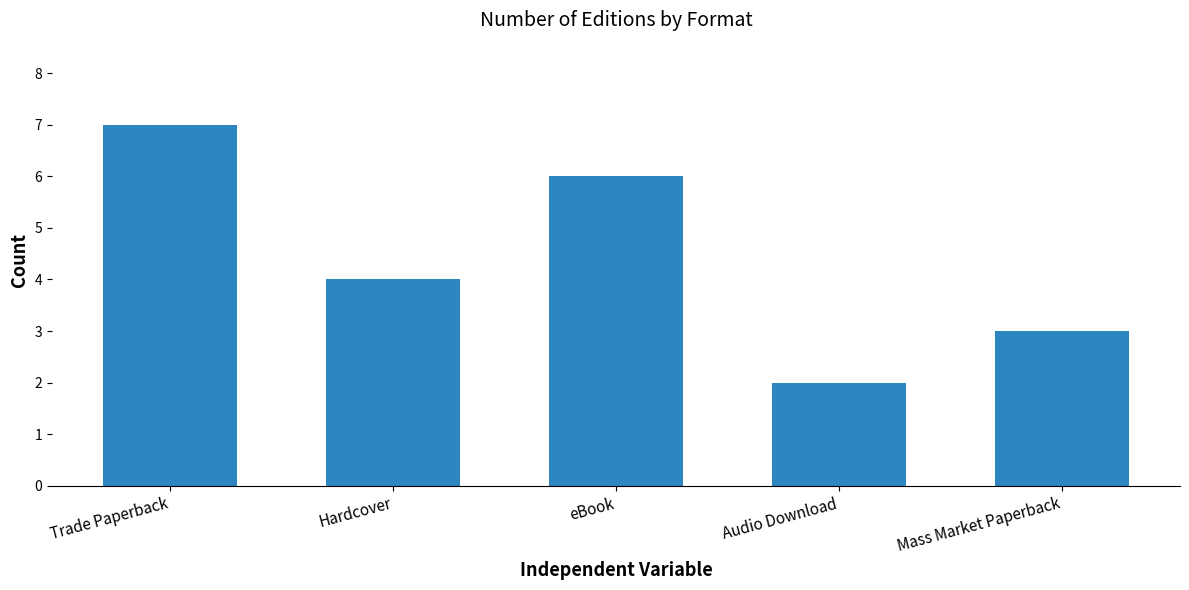

Which has a higher value, Trade Paperback or Hardcover?

Trade Paperback